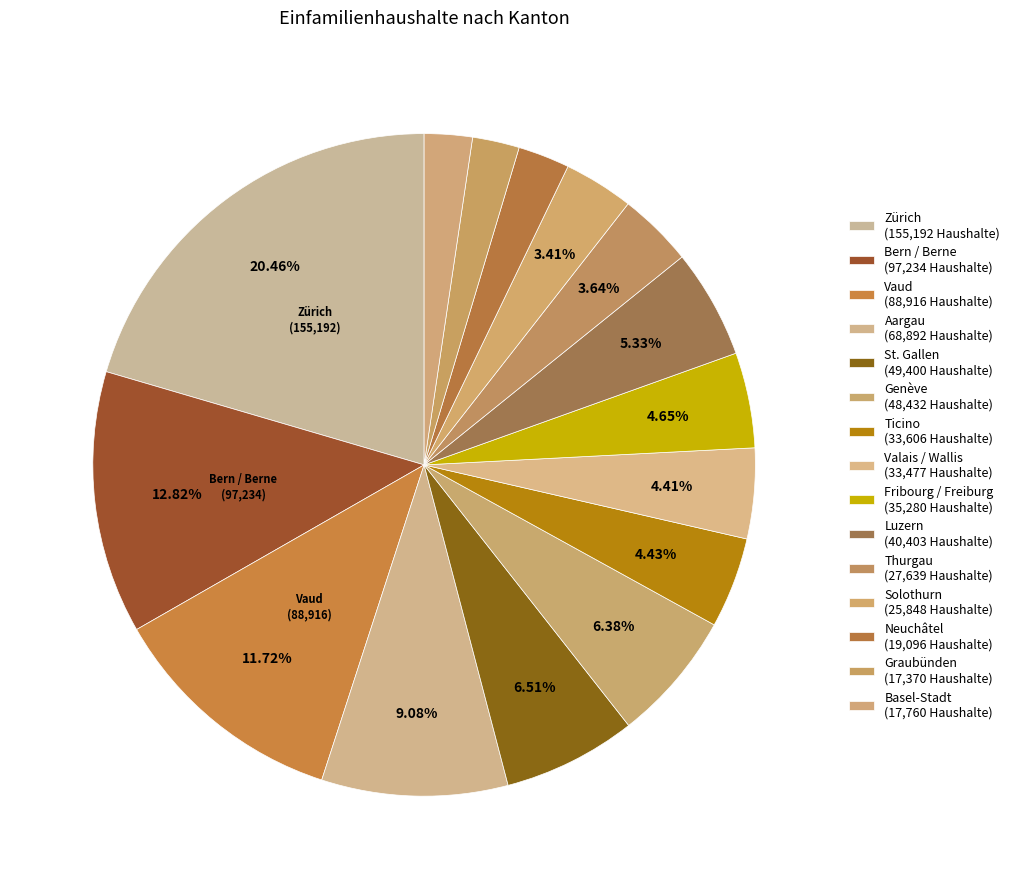

Count the number of slices in the pie.

15